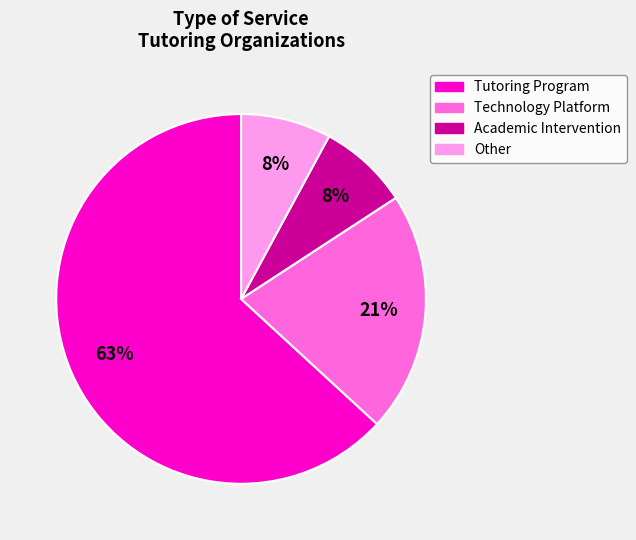

Between Tutoring Program and Academic Intervention, which is larger?

Tutoring Program